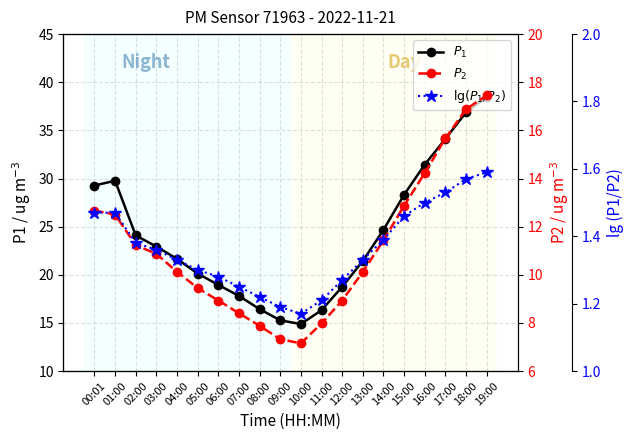

What is the difference between the lg P1/P2 values at 11:00 and 03:00?

0.2